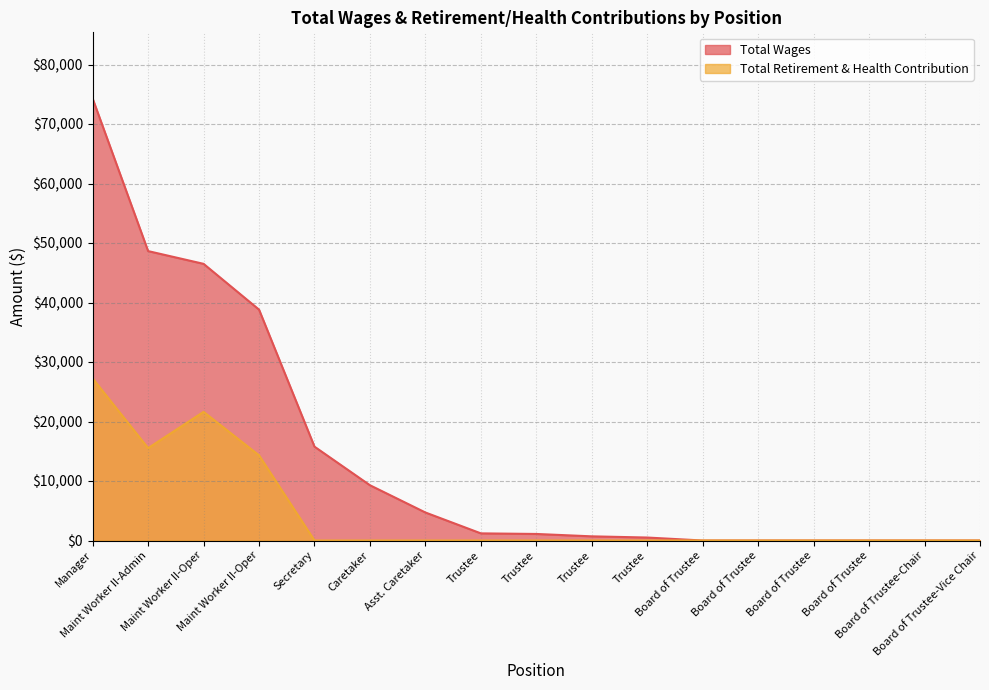

What is the label of the 15th point from the right?

Maint Worker II-Oper